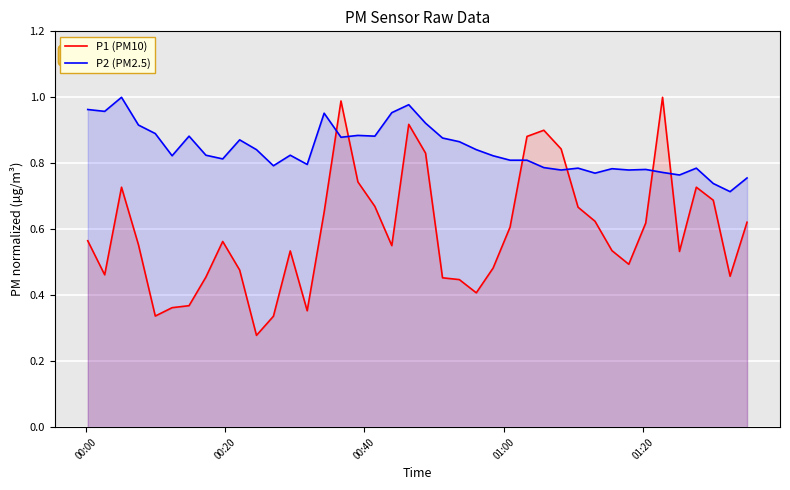

What is the average value of the P2 (PM2.5) series?

0.8